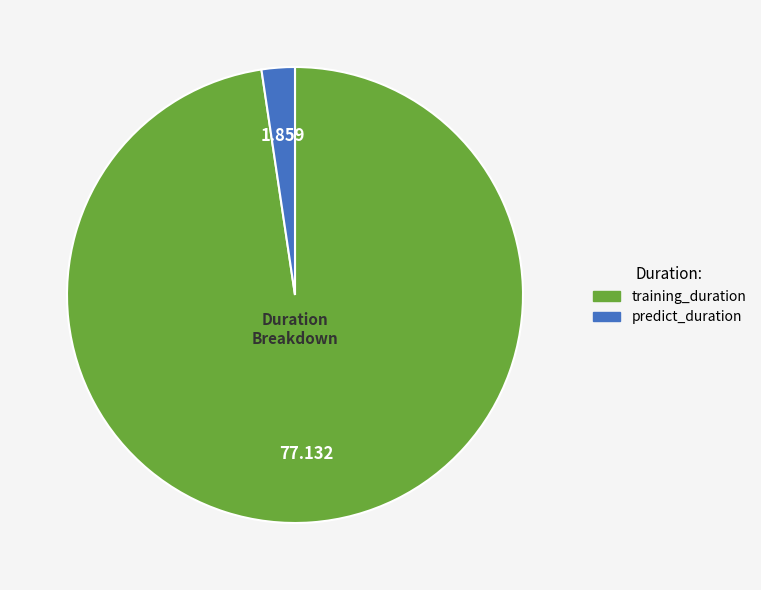

What is the majority slice?

training_duration